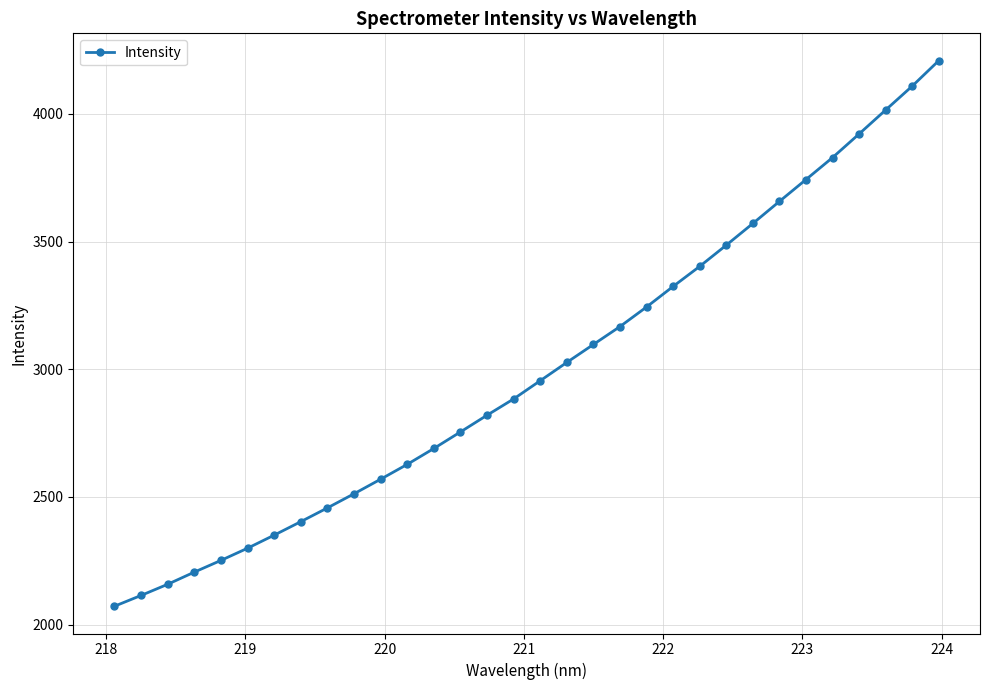

Does the chart display data point markers on the line(s)?

Yes